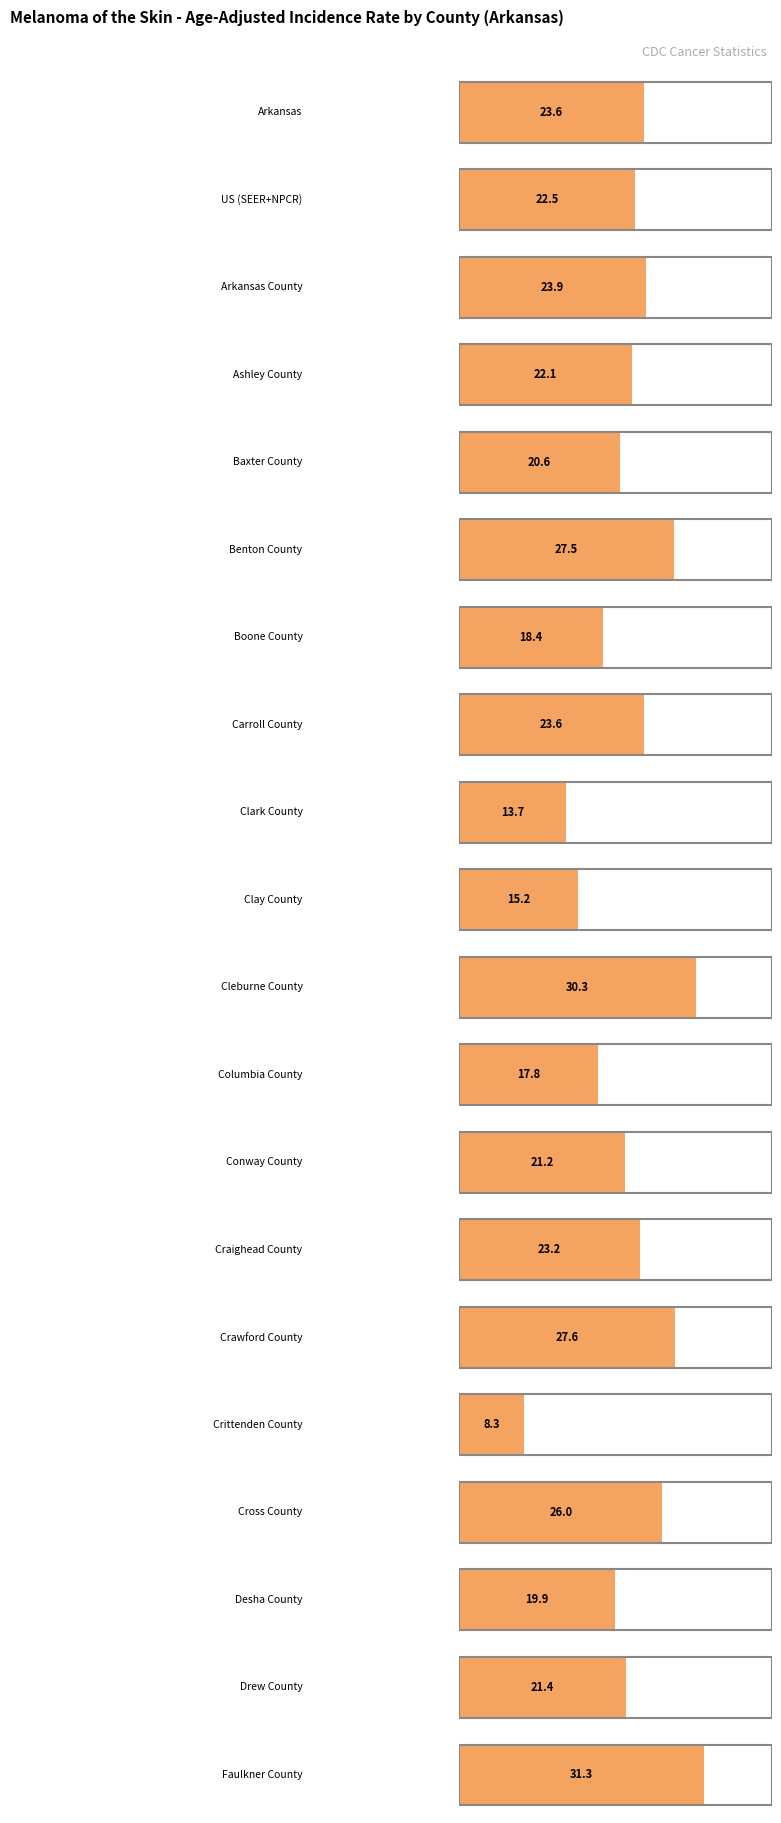

At which label is the value closest to 19?

Boone County